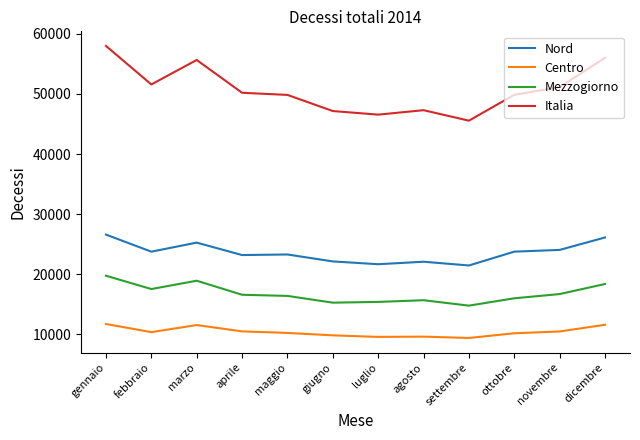

What is the maximum value shown in the chart?

58005